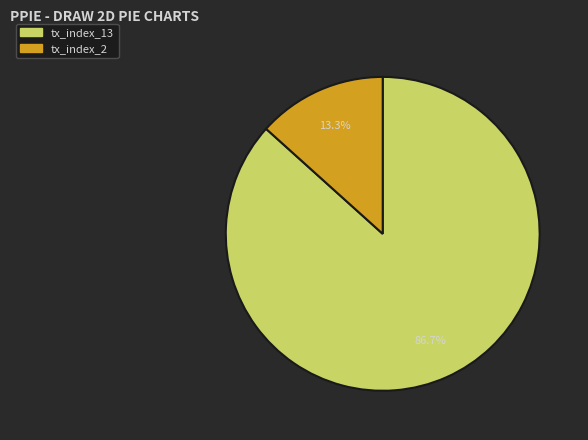

Which category has the smallest portion of the pie?

tx_index_2